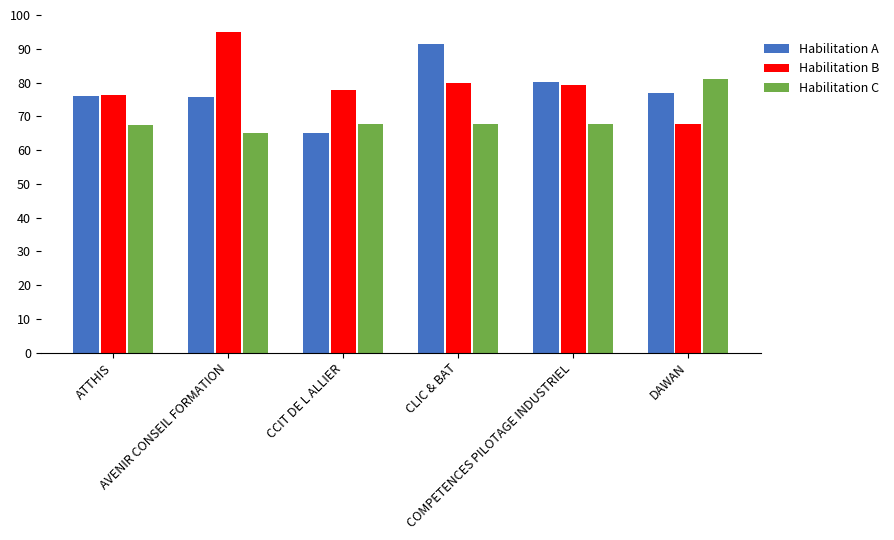

What is the value of the Habilitation B bar at the 1st from the left?

76.2